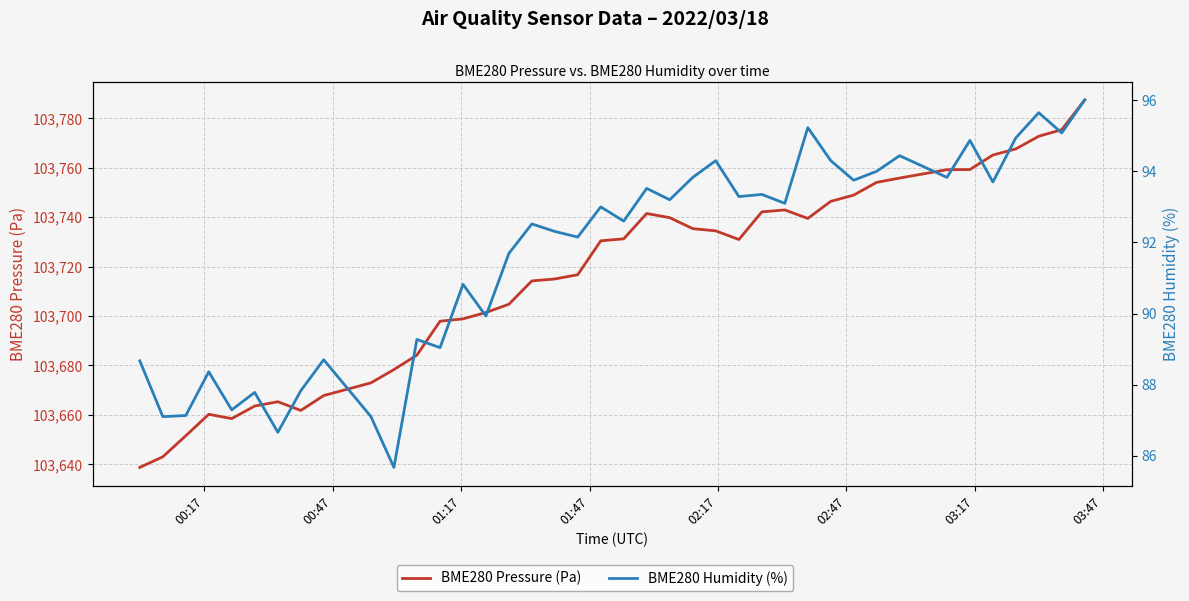

What is the sum of all BME280 Pressure (Pa) values?

4148654.5